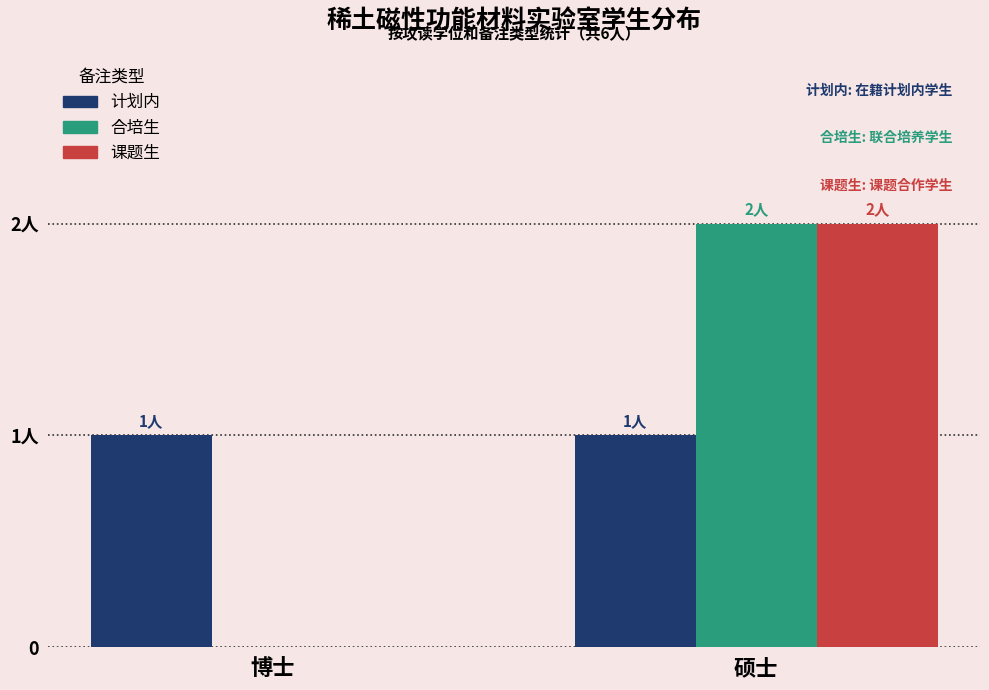

Are the bars grouped side by side (vs. stacked)?

Yes